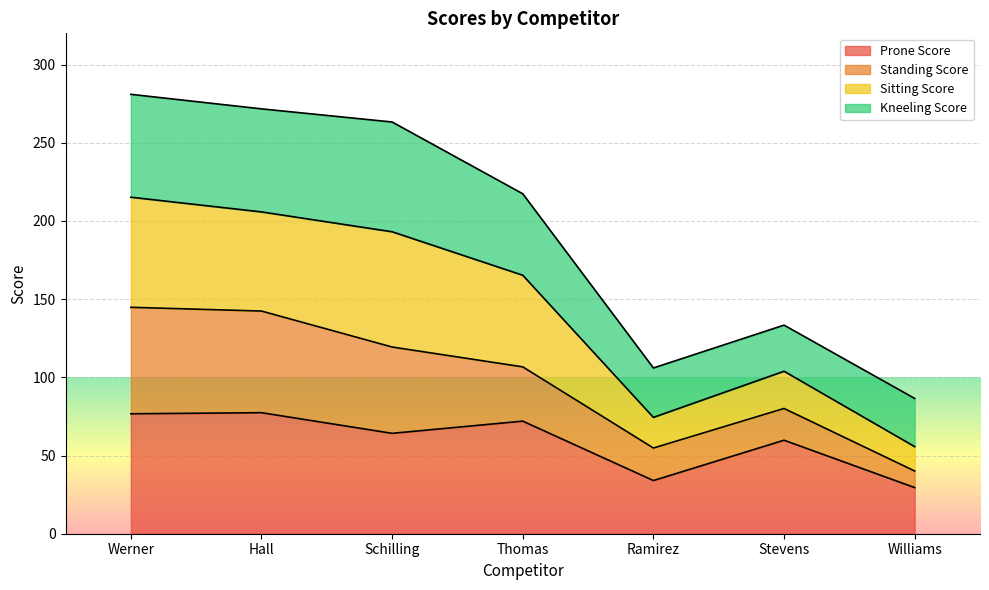

Where is the first local maximum for Prone Score?

Hall